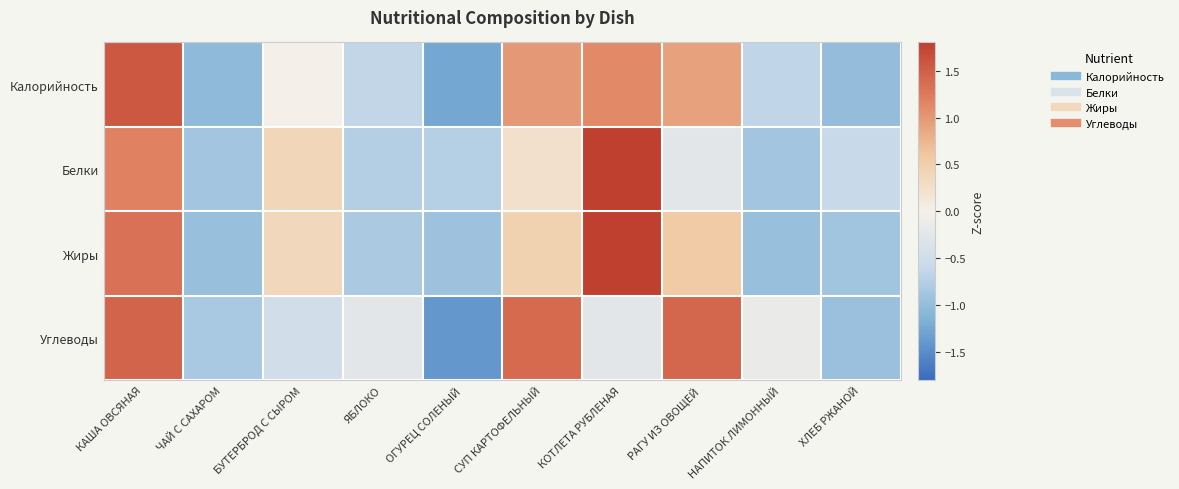

List the series in order of their overall mean, lowest first.

Углеводы, Жиры, Белки, Калорийность